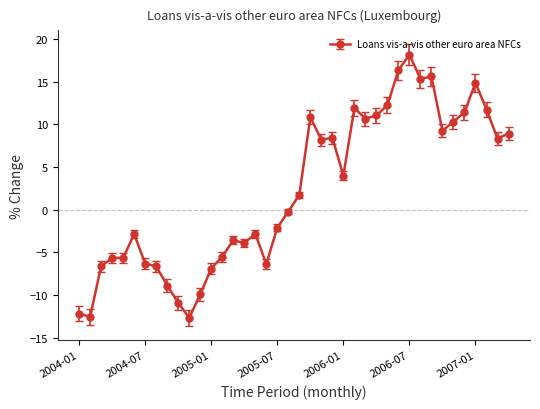

What is the value of the 33rd point from the left?

15.6